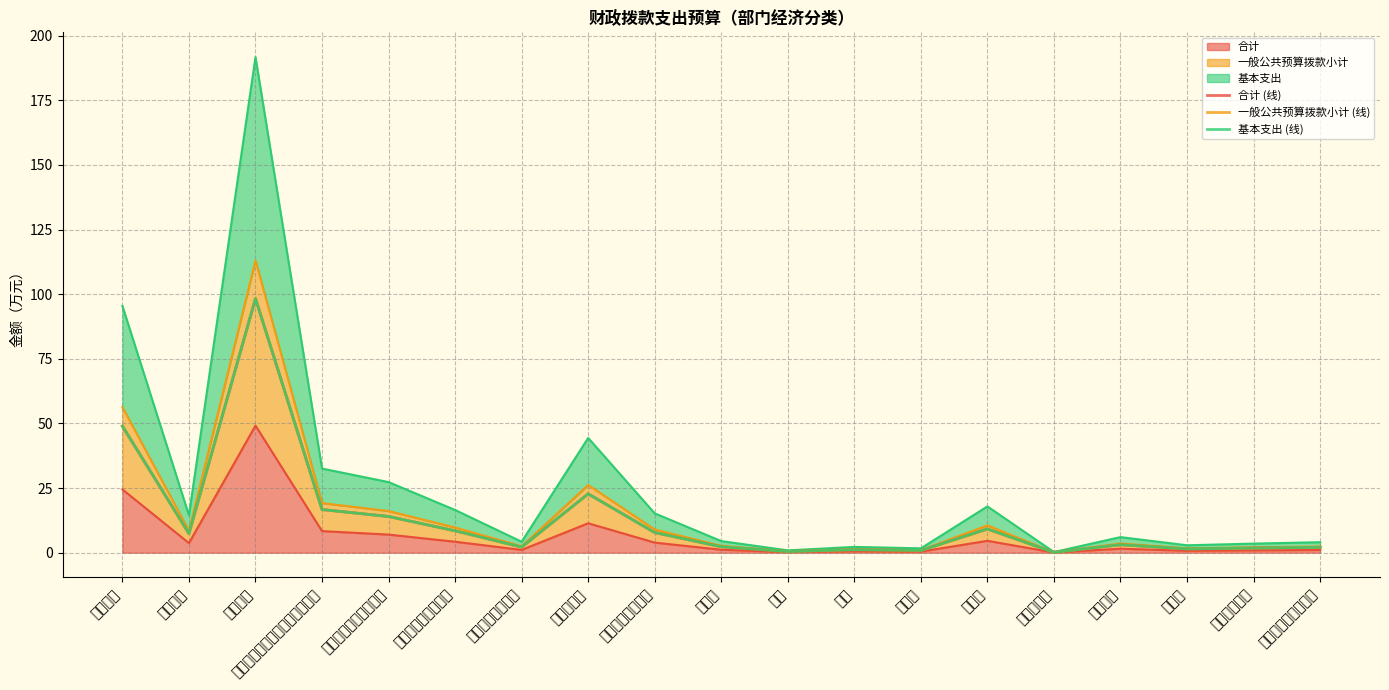

Is the value of 基本支出 (线) at 机关事业单位基本养老保险缴费 greater than the value of 合计 (线) at 邮电费?

Yes